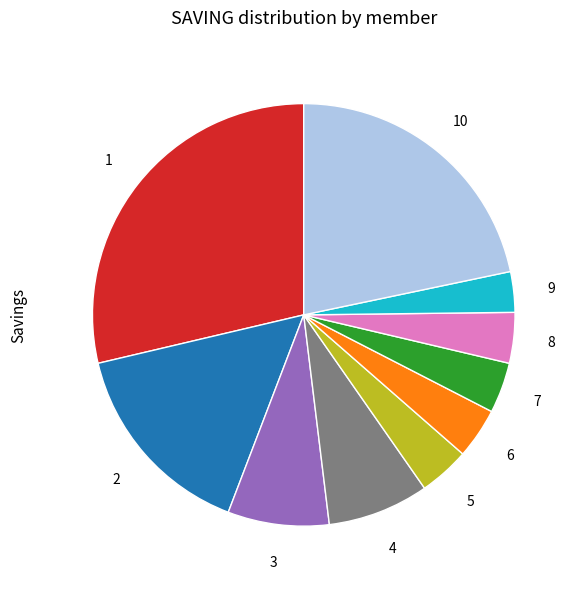

Does any single category account for the majority?

No